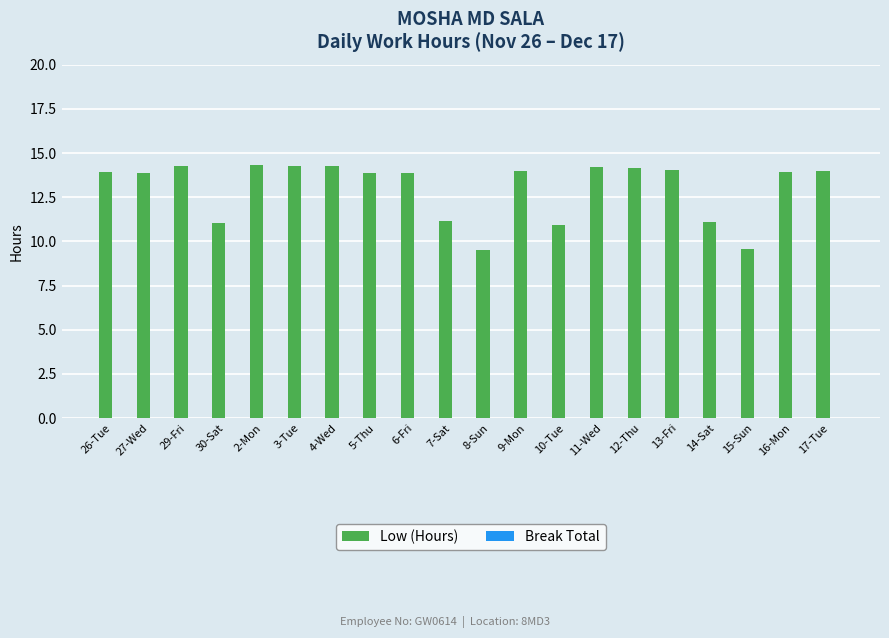

What is the label of the 18th bar from the left?

15-Sun